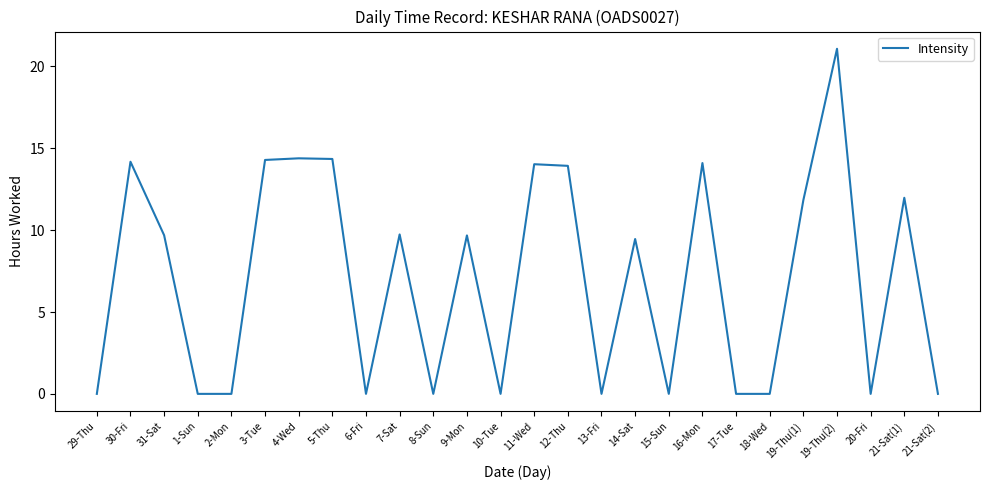

What is the difference between the second highest and minimum values?

14.4